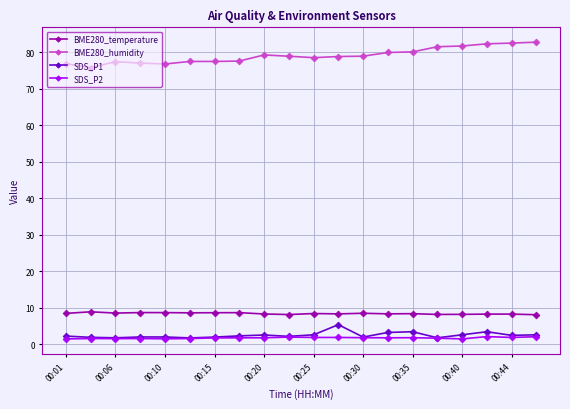

Which series has the largest range (max minus min)?

BME280_humidity